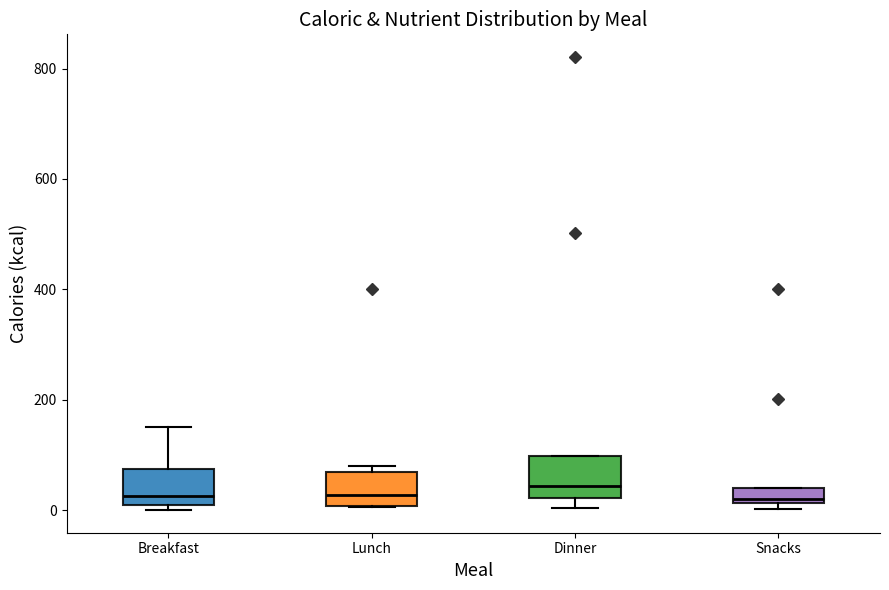

Where is the upper edge of the box for Snacks on the y-axis? The values are not printed on the chart, so give them approximately, as read against the axis.

40